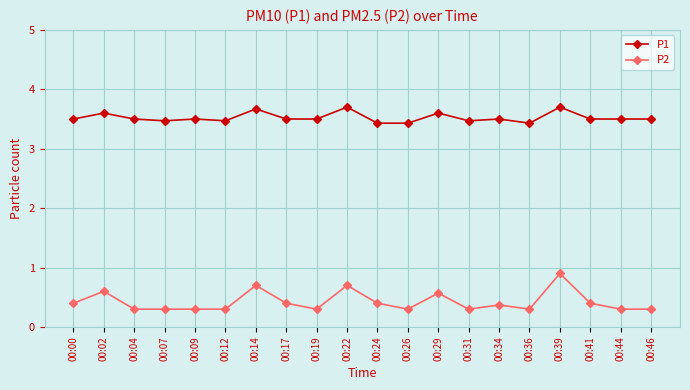

How many lines are shown in the chart?

2